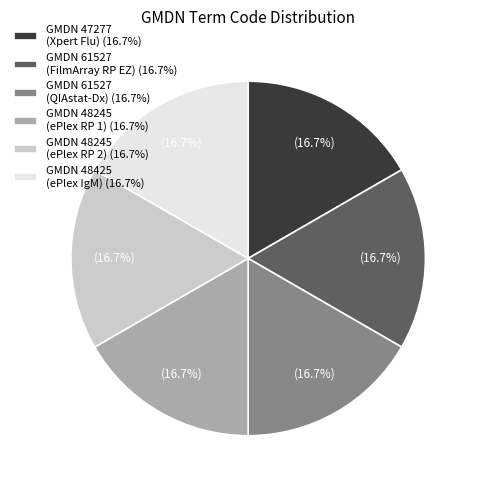

Is GMDN 48245 (ePlex RP 1) (16.7%) the majority of the pie?

No